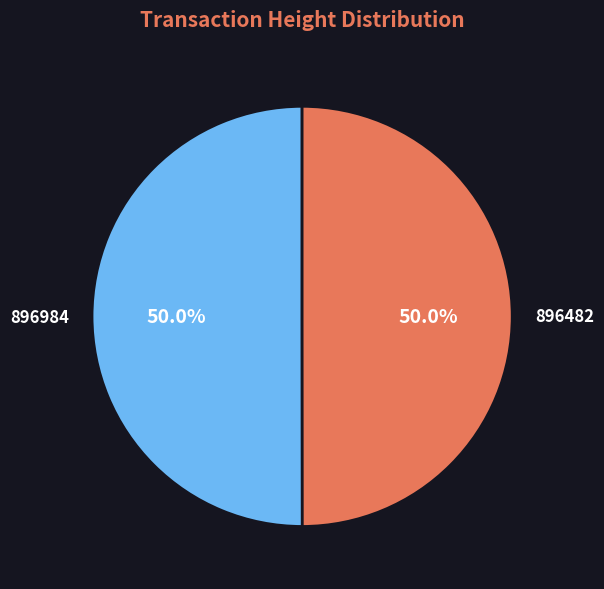

Approximately how many times larger is the value at 896984 compared to 896482?

1.0